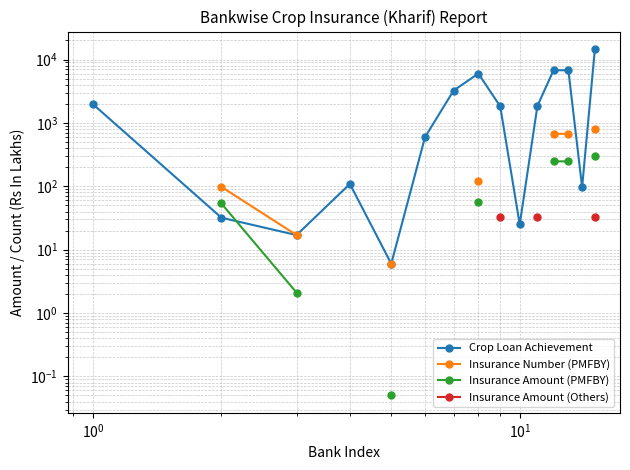

True or false: Insurance Number (PMFBY) has a value of 213.3 at 7.

False